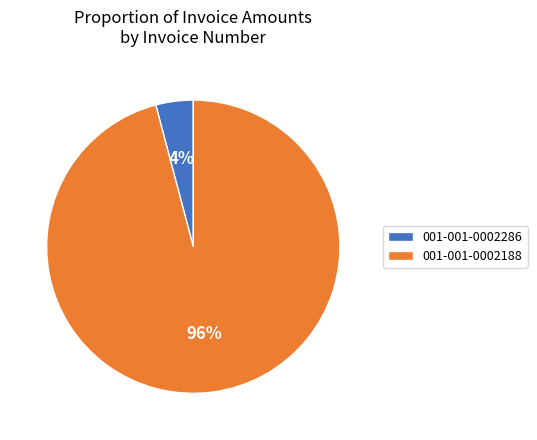

Which category accounts for the majority?

001-001-0002188